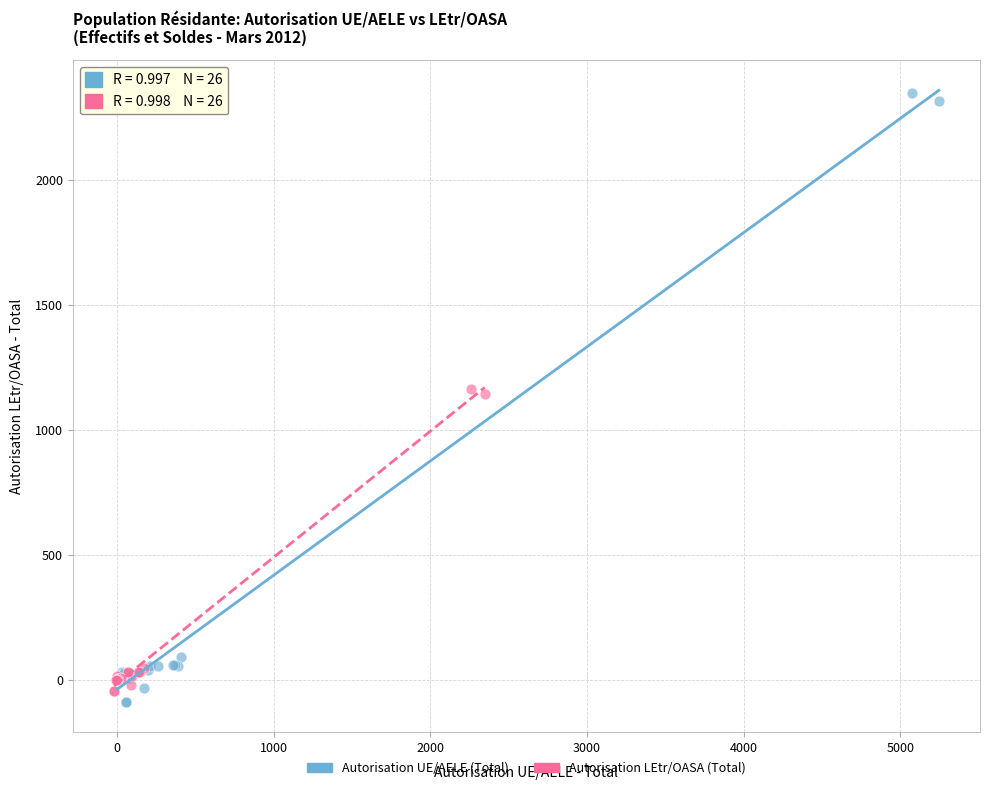

Which series contains the highest Y value?

Autorisation UE/AELE (Total)